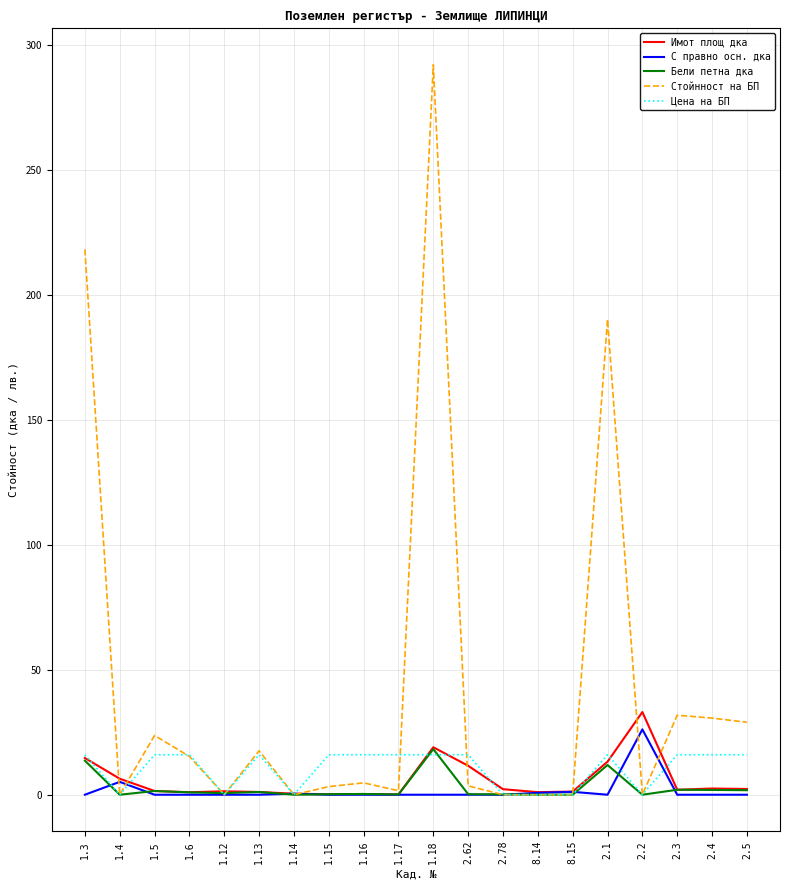

The value of С правно осн. дка at 1.13 is 0.0. True or false?

True